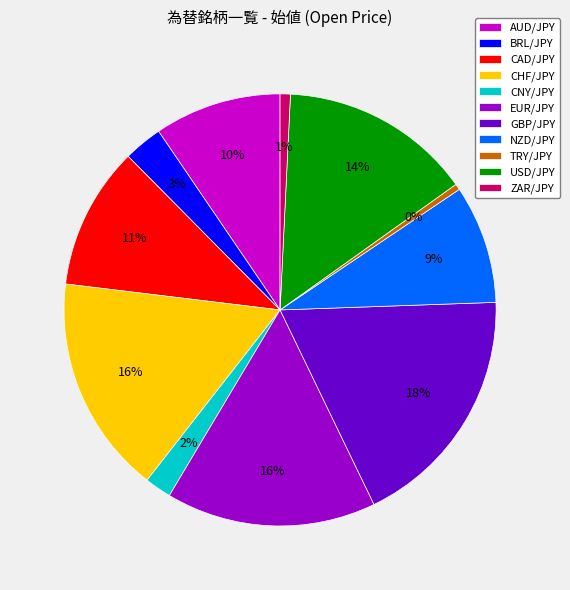

Which category has the biggest portion of the pie?

GBP/JPY